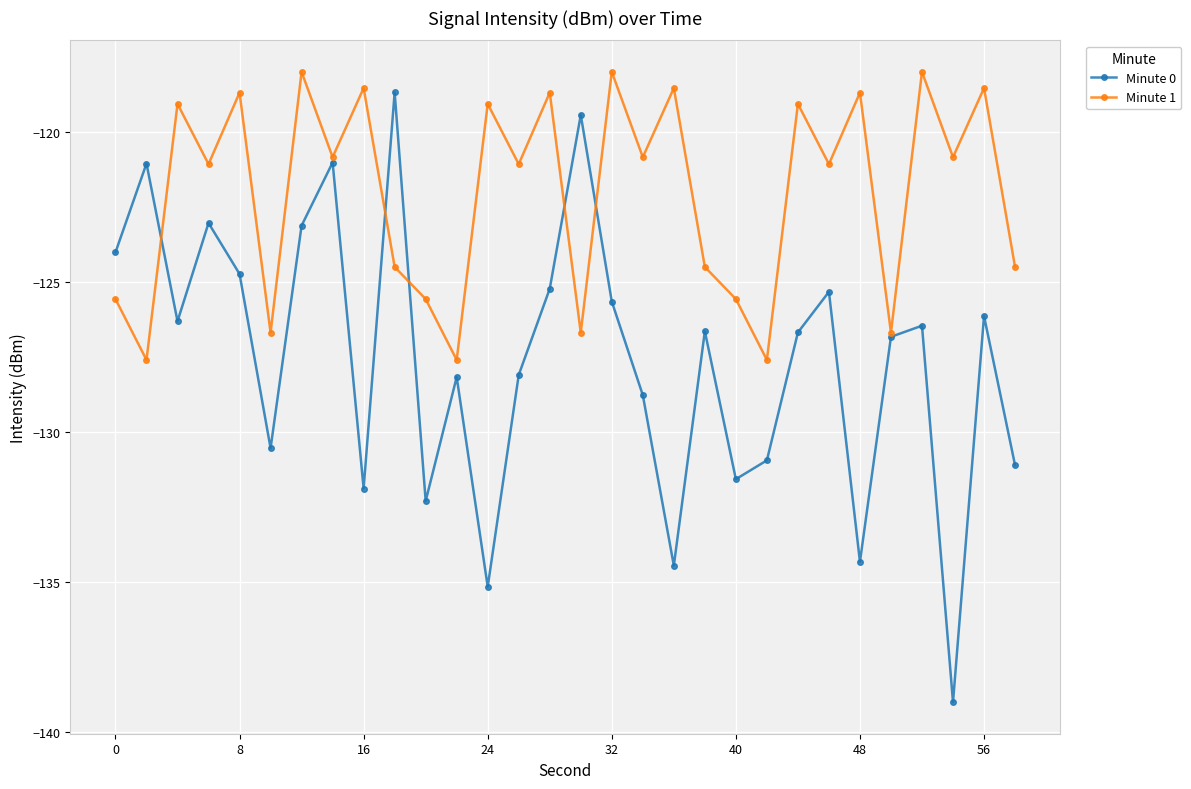

What is the maximum value shown in the chart?

-118.0